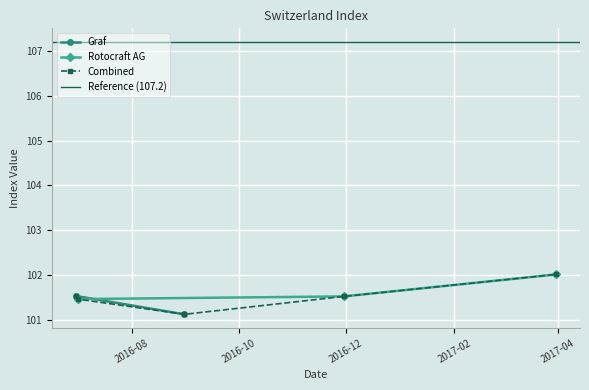

Does the chart display data point markers on the line(s)?

Yes